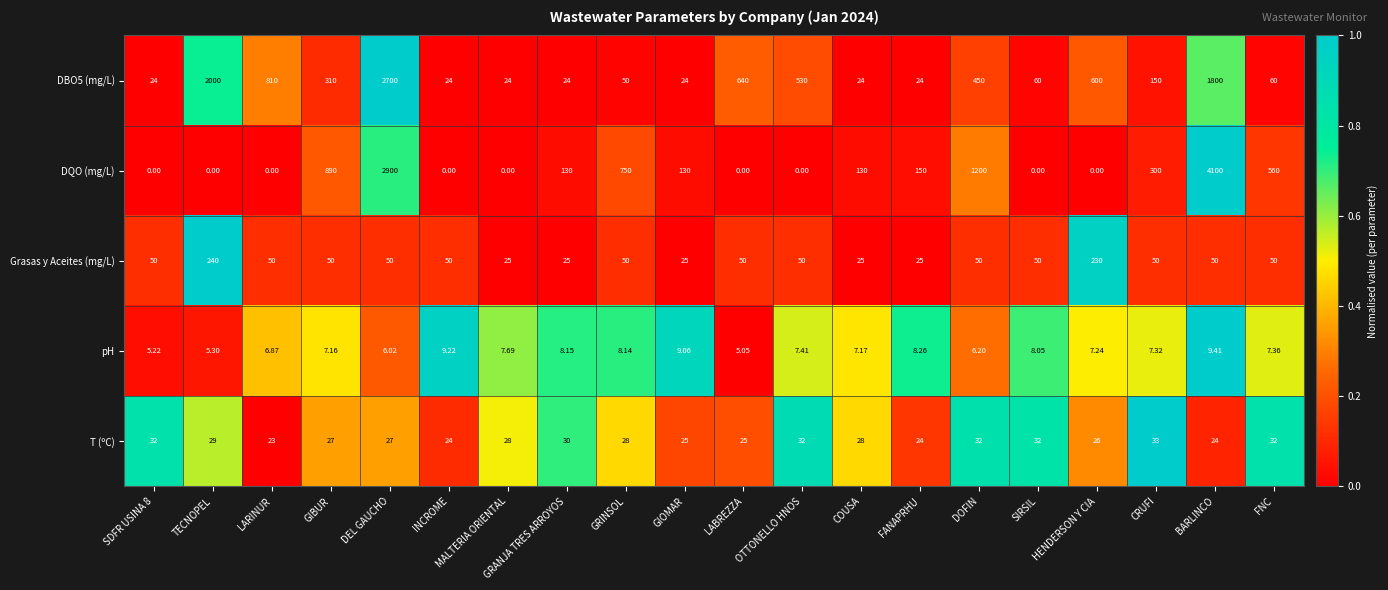

How many values in the DQO (mg/L) series are below 130?

9